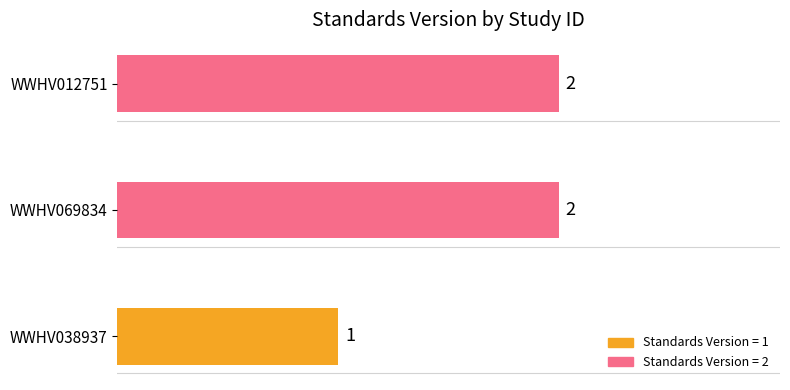

How many values are between 1 and 2?

3